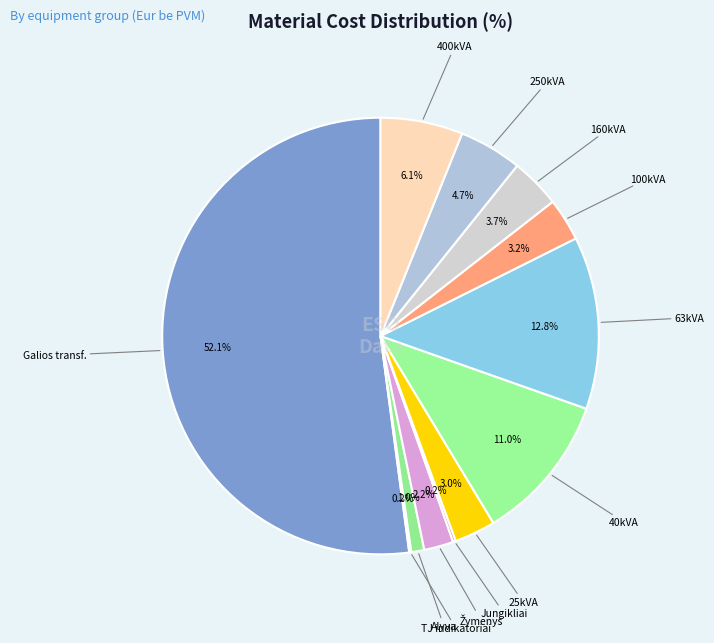

Is there any slice that represents more than half of the pie?

Yes